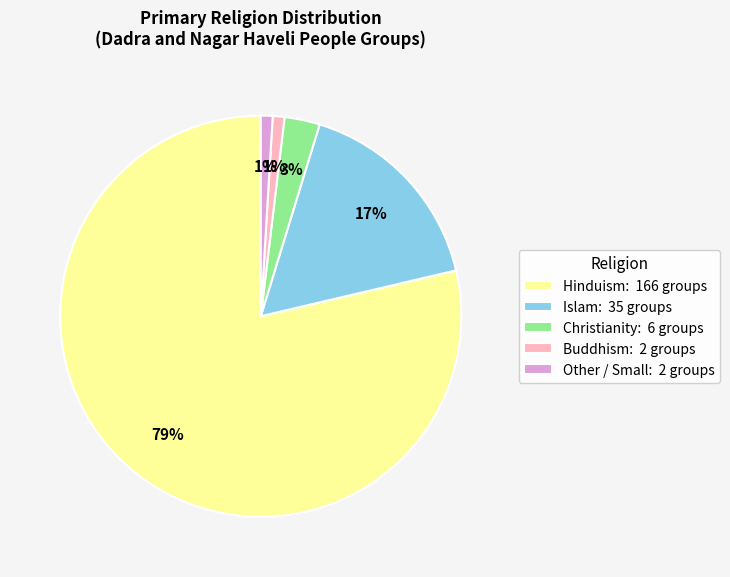

Between Islam and Other / Small, which is larger?

Islam